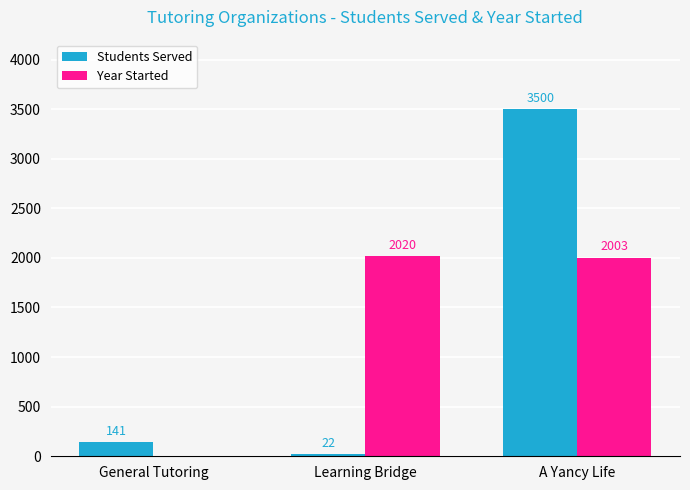

Which series has the largest range (max minus min)?

Students Served